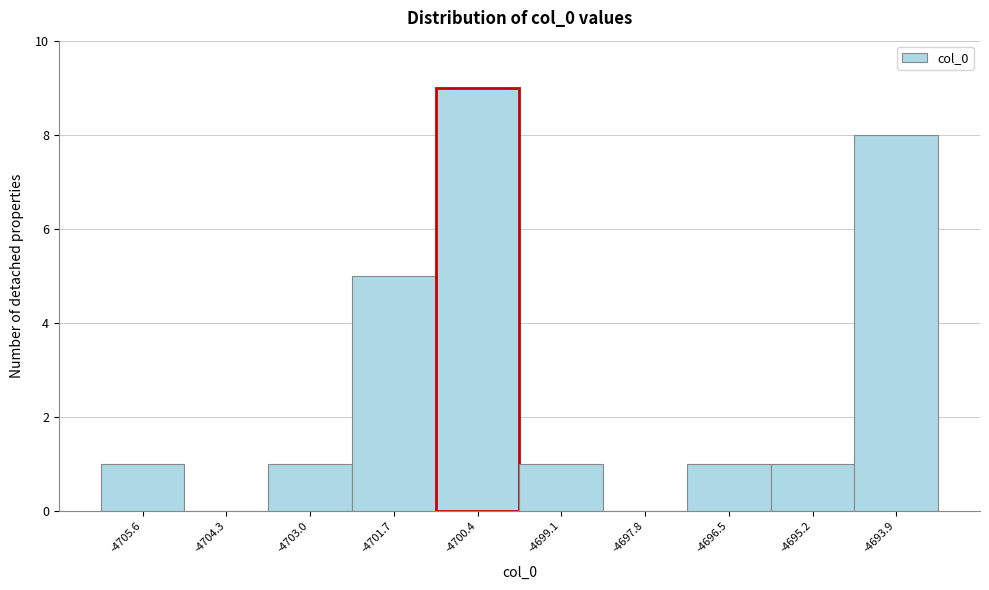

Reading left to right, what are all the values shown in this chart?

-4705.6=1	-4704.3=0	-4703.0=1	-4701.7=5	-4700.4=9	-4699.1=1	-4697.8=0	-4696.5=1	-4695.2=1	-4693.9=8